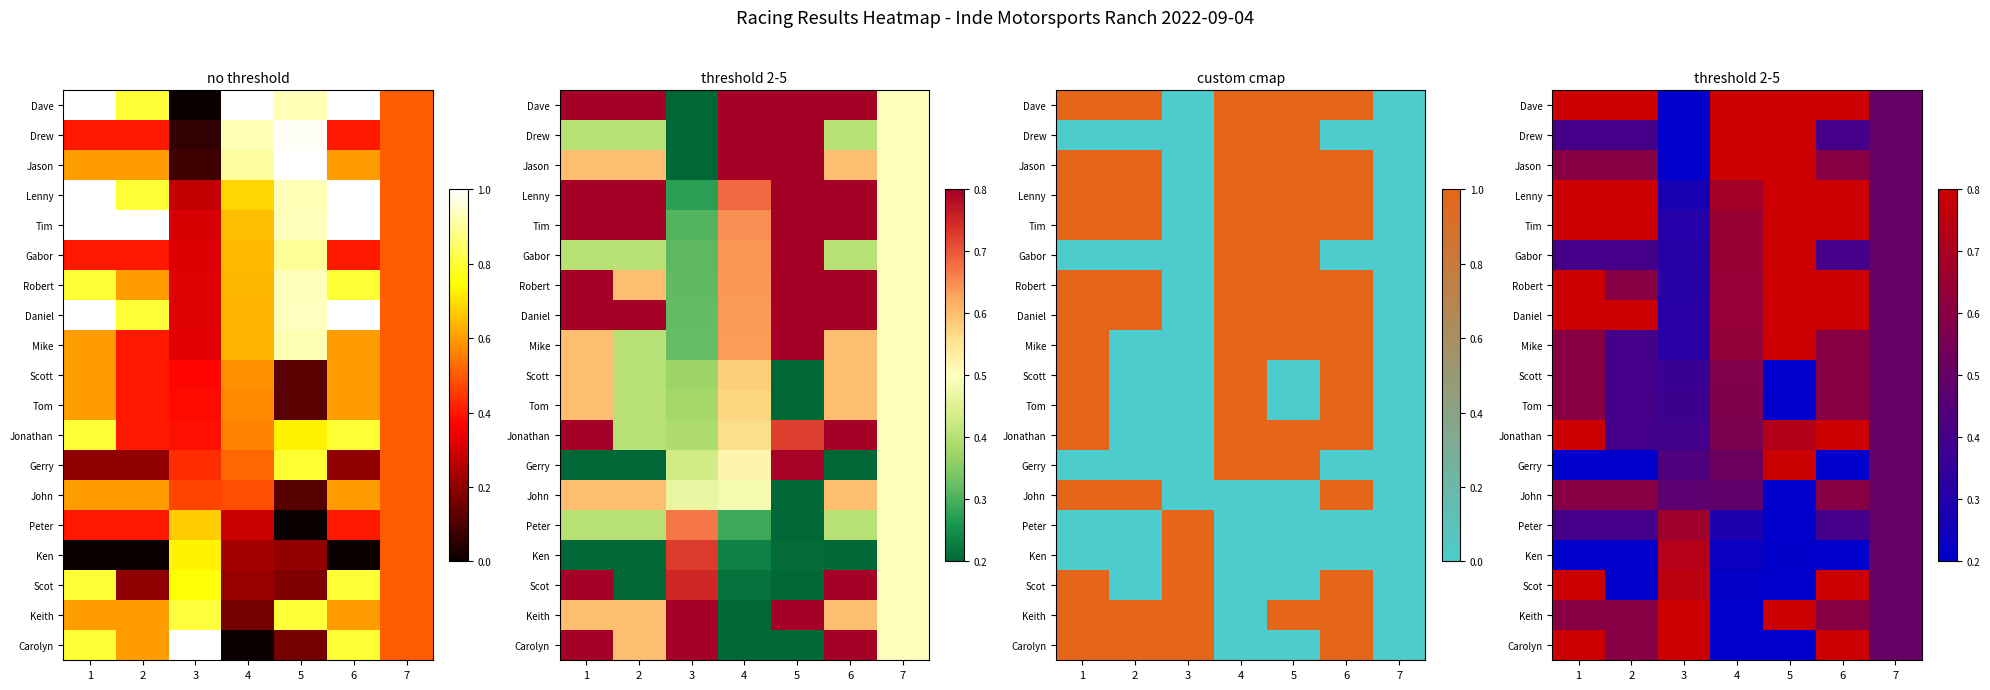

What is the difference between the maximum and minimum values in the Tom series?

0.4